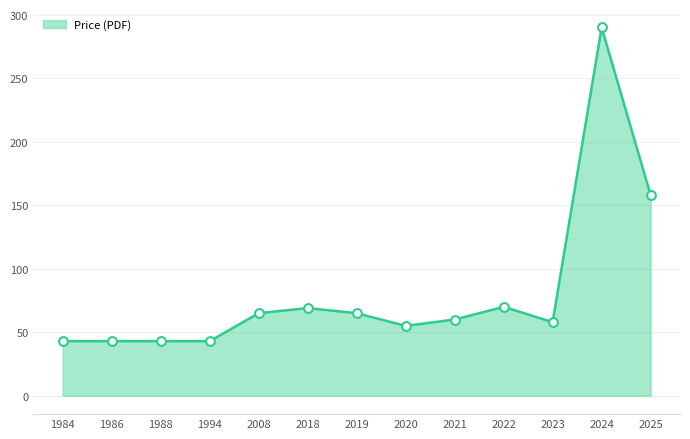

Between 2024 and 1984, which is larger?

2024